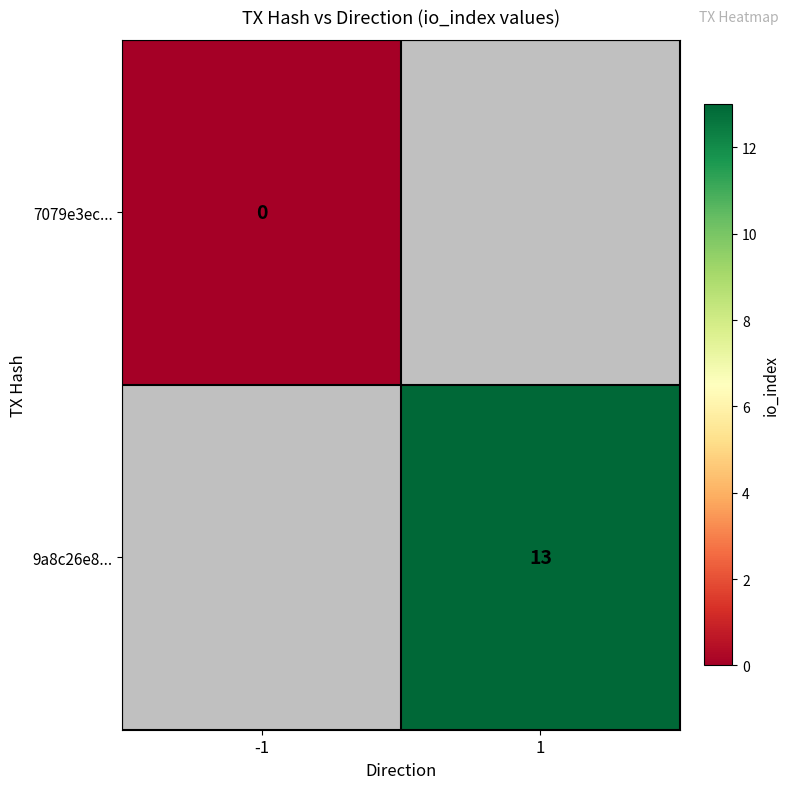

What is the maximum value shown in the chart?

13.0